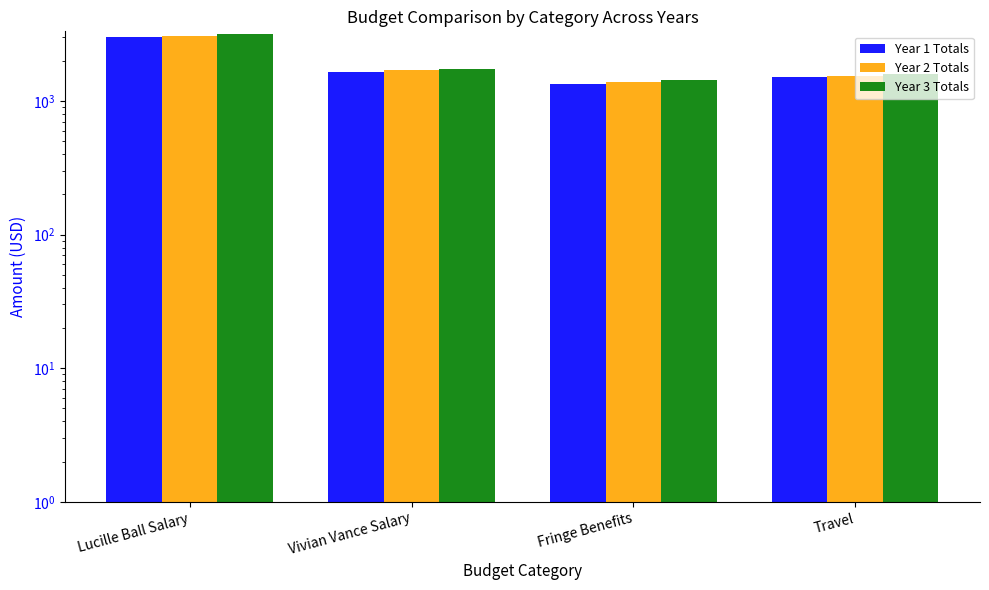

What is the difference between the Year 3 Totals values at Vivian Vance Salary and Fringe Benefits?

319.5